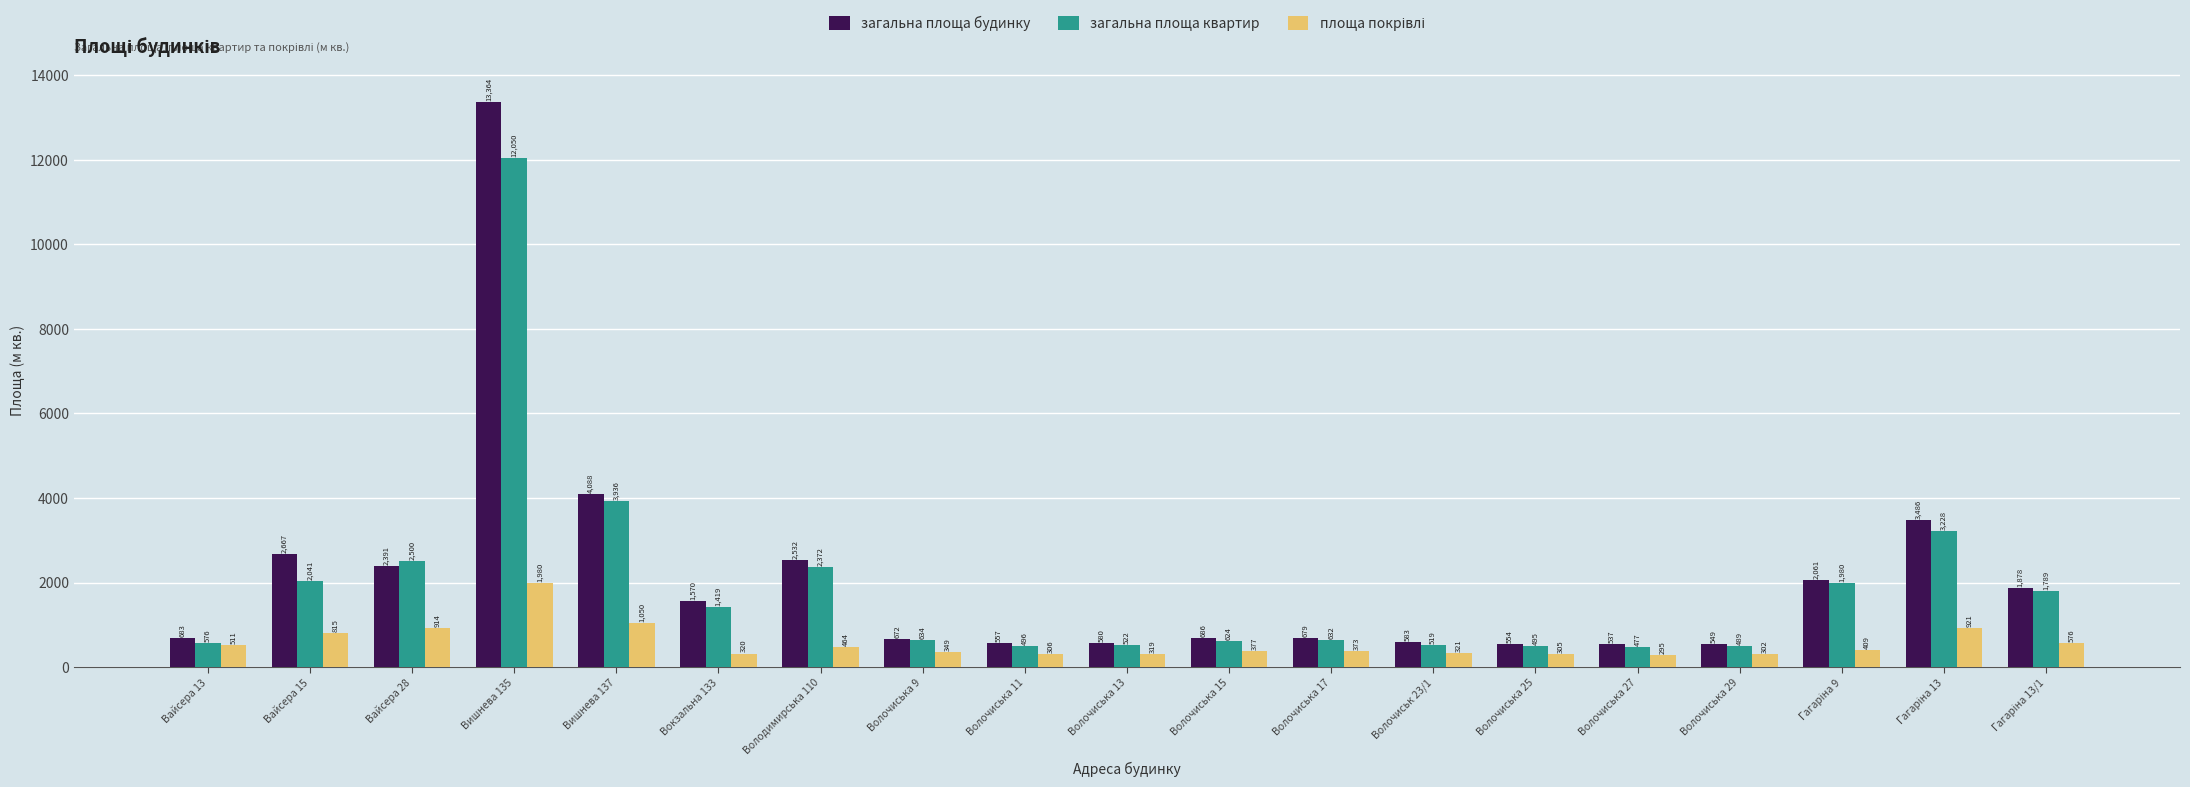

How many bars are there in total?

57